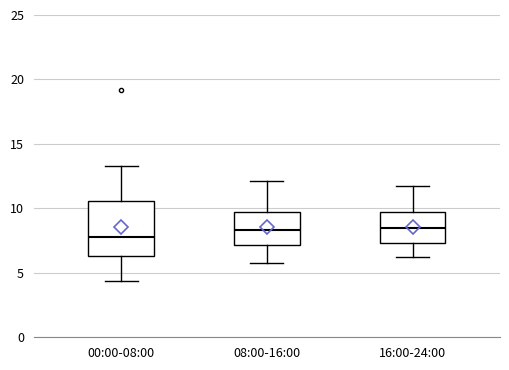

Which box has the lowest median line?

00:00-08:00